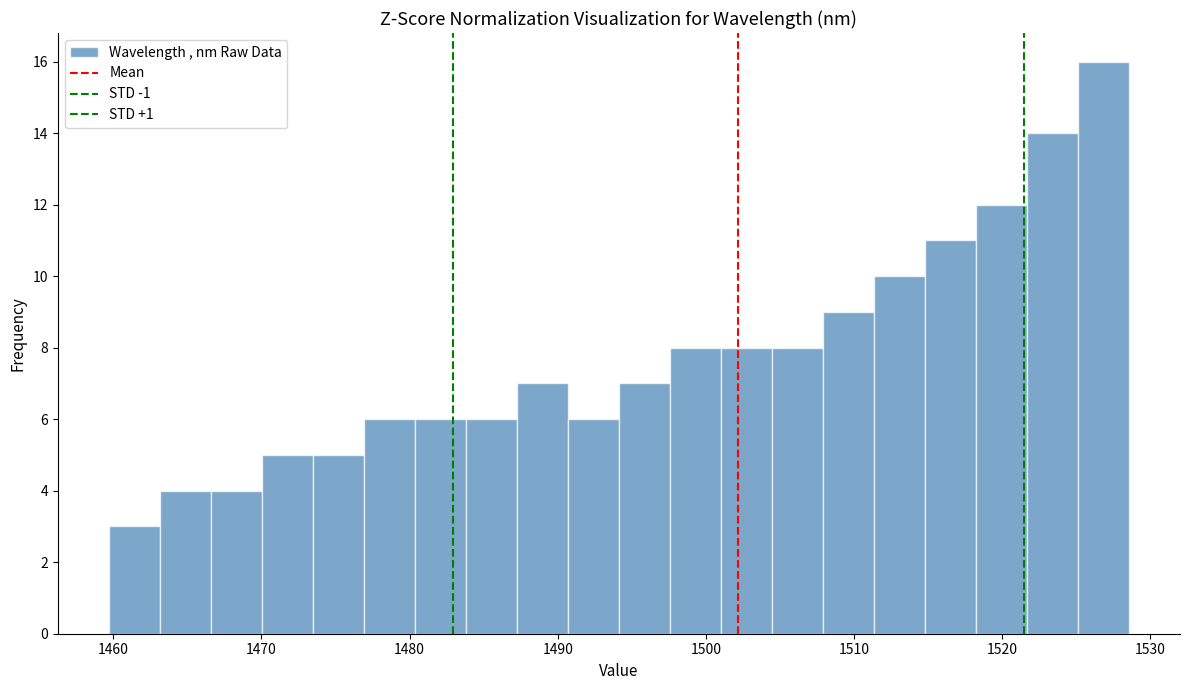

Around what value on the x-axis is the tallest bar? Give the approximate position of its centre, as read against the axis.

1527